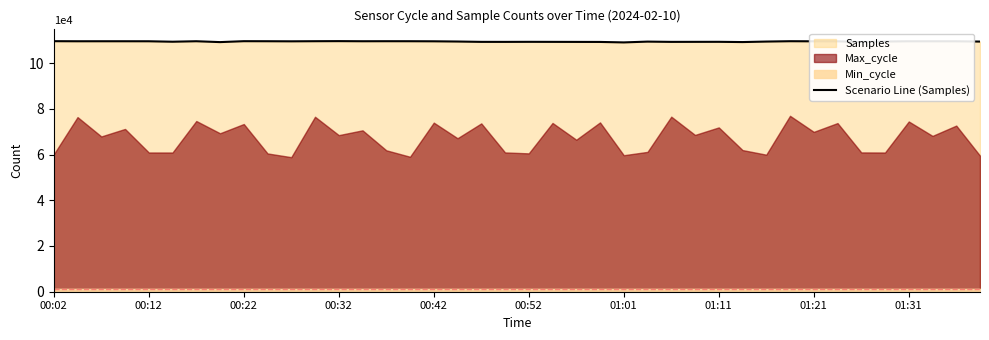

What is the highest value of the Scenario Line (Samples) series?

109613